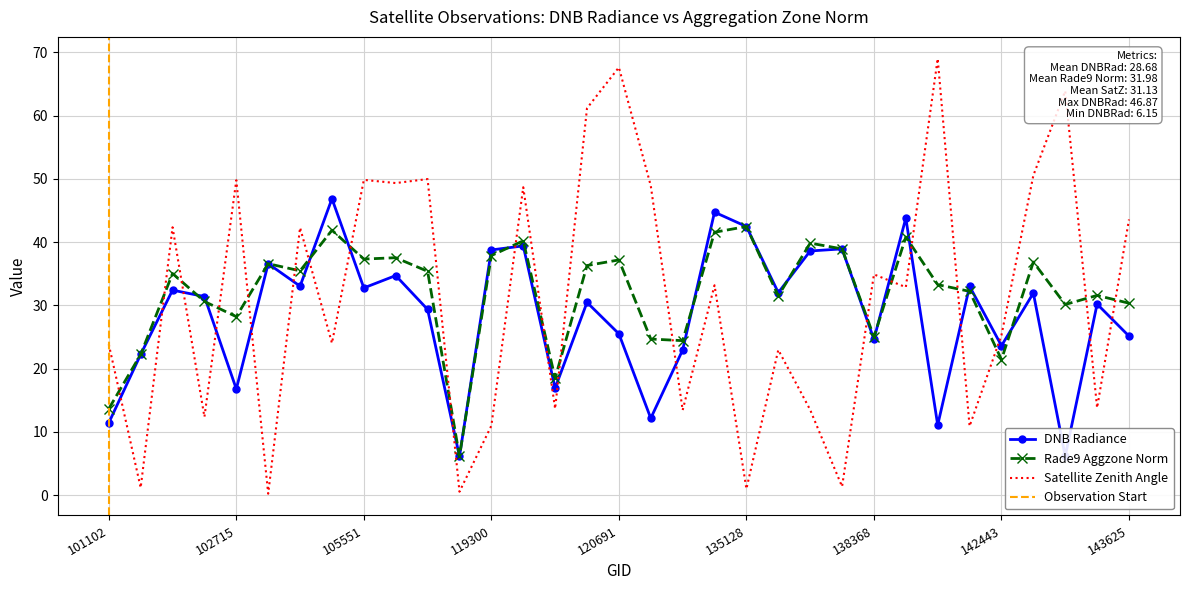

Reading left to right, extract all data points from this chart.

dnbrad: 101102=11.4	101849=22.2	102352=32.4	102474=31.4	102715=16.8	103803=36.6	104279=33.0	104514=46.9	105551=32.8	105916=34.7	108257=29.4	109842=6.1	119300=38.8	119993=39.4	120336=16.9	120678=30.5	120691=25.5	133842=12.2	134206=23.0	134944=44.7	135128=42.5	137023=32.0	137211=38.6	138176=38.9	138368=24.6	141085=43.8	141854=11.1	142253=33.0	142443=23.6	142640=31.9	142846=6.2	143430=30.2	143625=25.1
rade9_aggzone_norm: 101102=13.7	101849=22.2	102352=35.0	102474=30.6	102715=28.2	103803=36.6	104279=35.5	104514=41.9	105551=37.3	105916=37.5	108257=35.4	109842=6.1	119300=37.9	119993=40.2	120336=18.5	120678=36.3	120691=37.2	133842=24.7	134206=24.4	134944=41.6	135128=42.5	137023=31.5	137211=39.8	138176=38.9	138368=25.0	141085=40.8	141854=33.3	142253=32.2	142443=21.4	142640=36.9	142846=30.1	143430=31.6	143625=30.4
satz: 101102=23.8	101849=1.2	102352=42.4	102474=12.4	102715=49.8	103803=0.2	104279=42.3	104514=24.0	105551=49.8	105916=49.3	108257=50.0	109842=0.6	119300=11.0	119993=48.7	120336=13.7	120678=61.2	120691=67.6	133842=48.9	134206=13.4	134944=33.2	135128=1.0	137023=23.0	137211=13.5	138176=1.4	138368=34.9	141085=32.9	141854=69.0	142253=10.9	142443=25.3	142640=50.5	142846=63.9	143430=13.8	143625=43.6